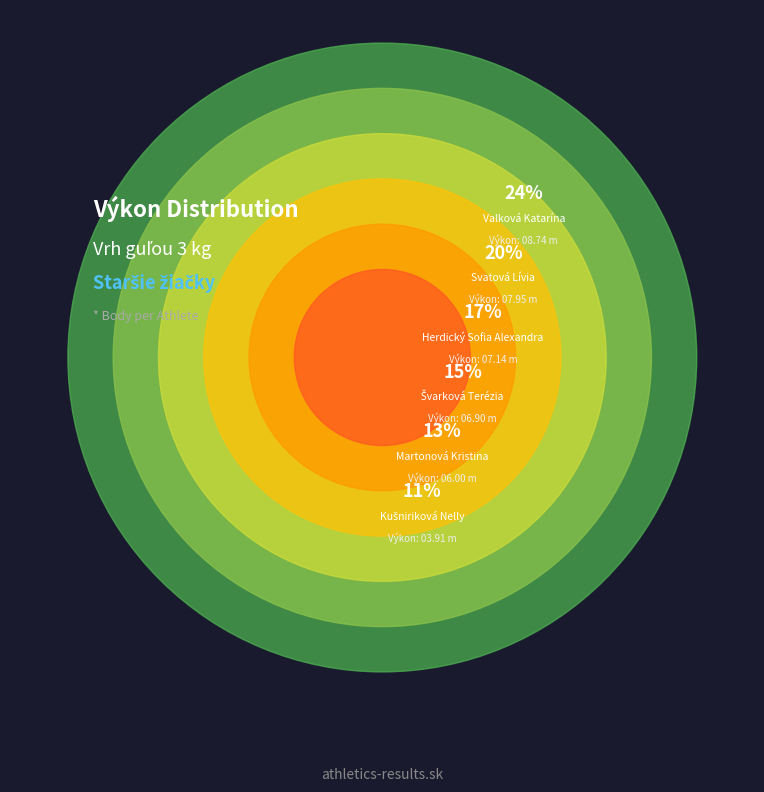

True or false: Švarková Terézia accounts for 15% of the total.

True